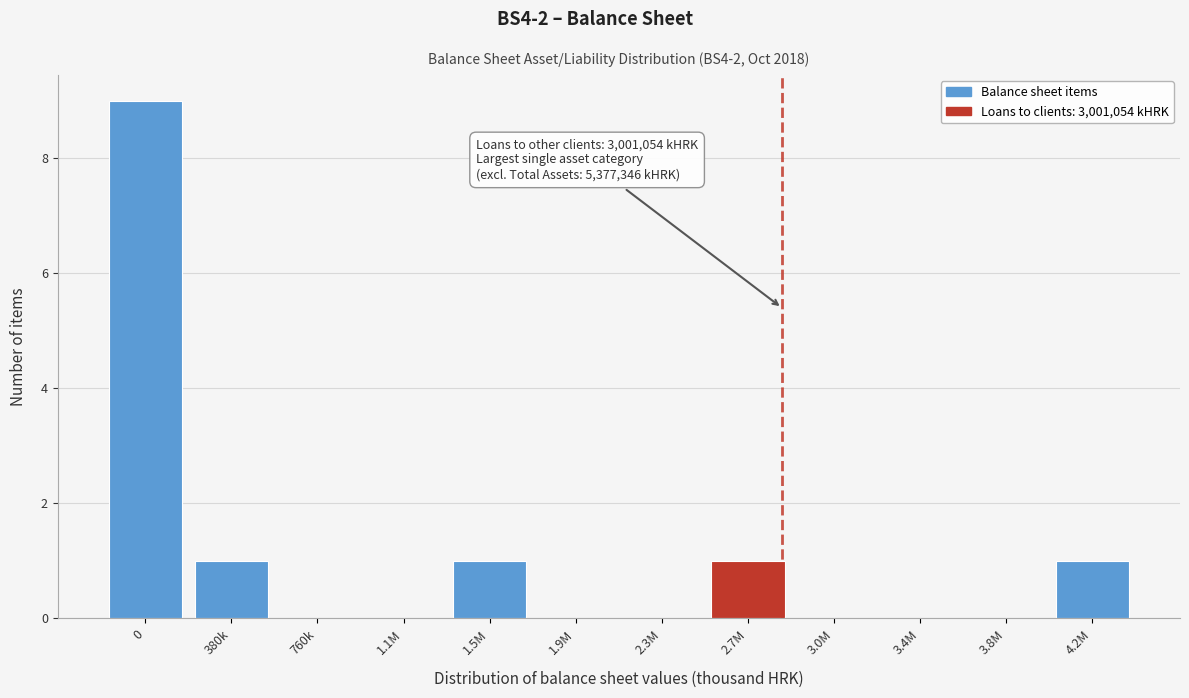

Reading left to right, extract all data points from this chart.

0=9	380k=1	760k=0	1.1M=0	1.5M=1	1.9M=0	2.3M=0	2.7M=1	3.0M=0	3.4M=0	3.8M=0	4.2M=1